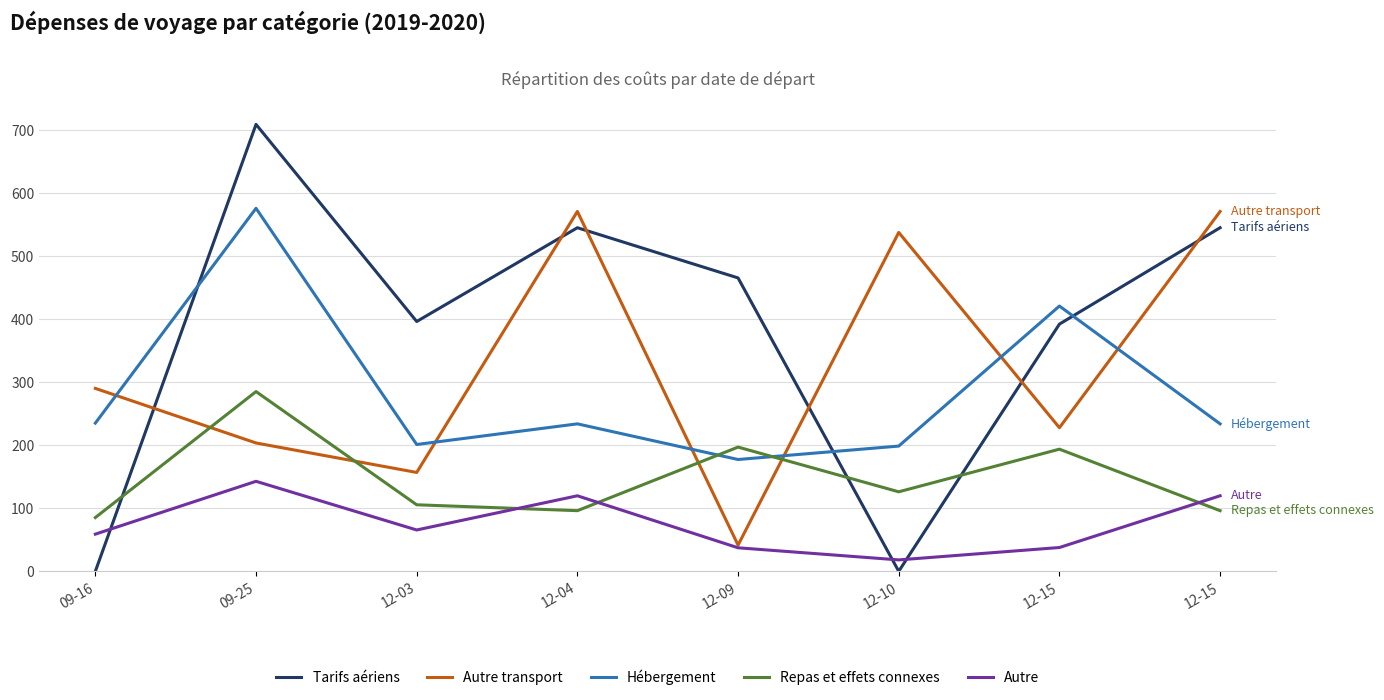

Which series has the largest total across all categories?

Tarifs aériens